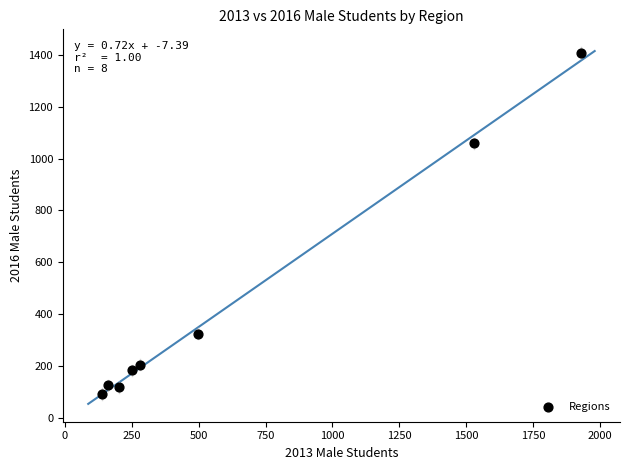

What is the average X value?

624